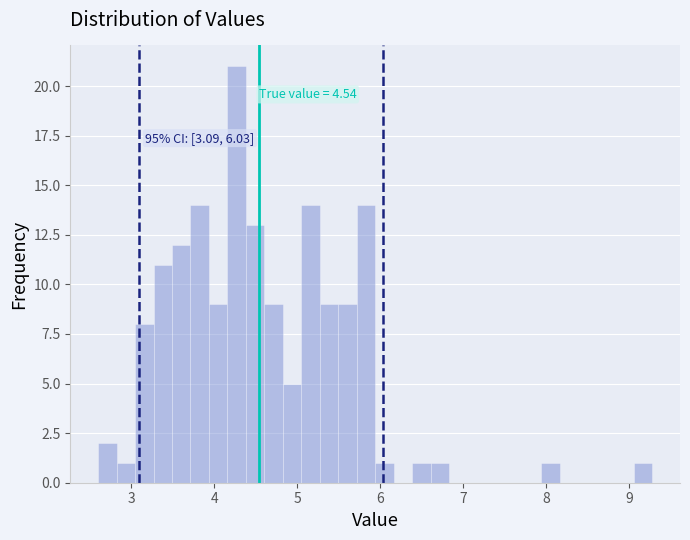

Read against the x-axis, roughly where is the centre of the tallest bar?

4.3